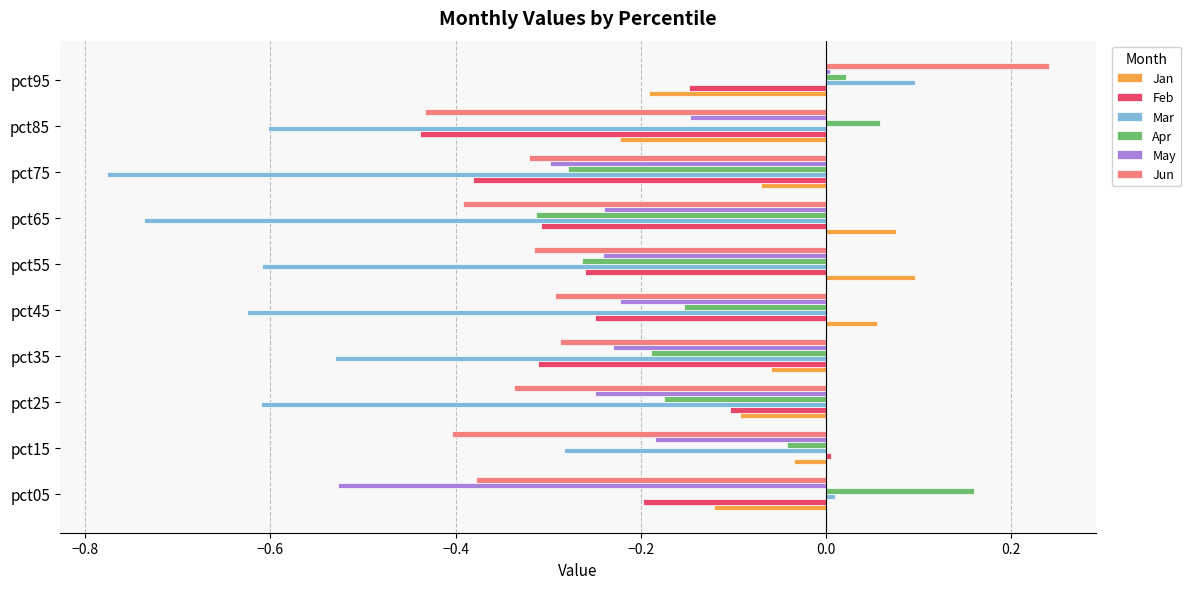

What is the difference between the maximum and minimum values in the Apr series?

0.5